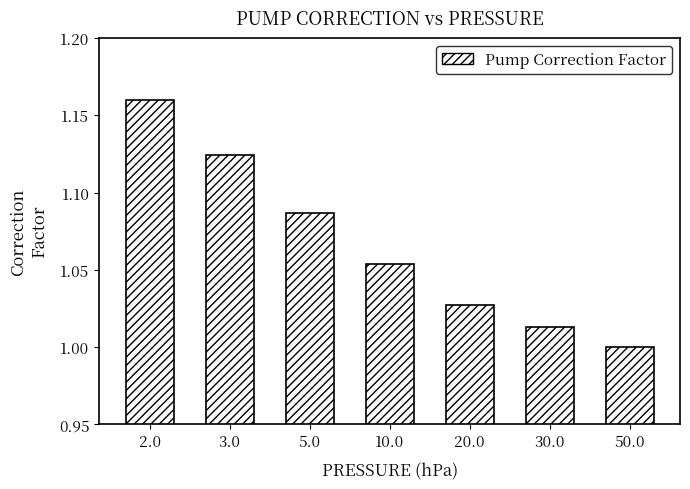

What is the label of the 7th bar from the left?

50.0